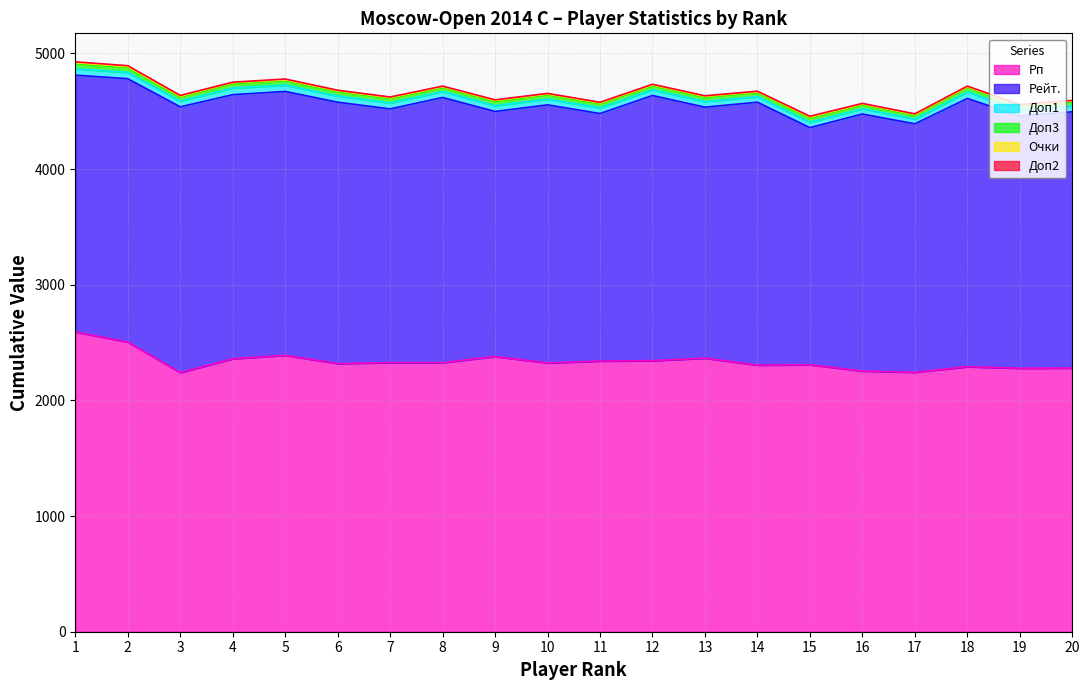

Which series has the largest total across all categories?

Рп